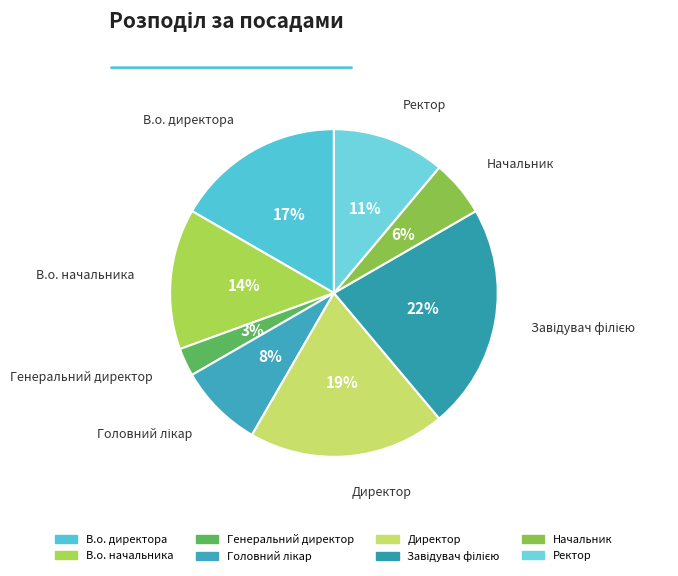

To the nearest percent, what is the difference between the largest and smallest slice percentages?

19%